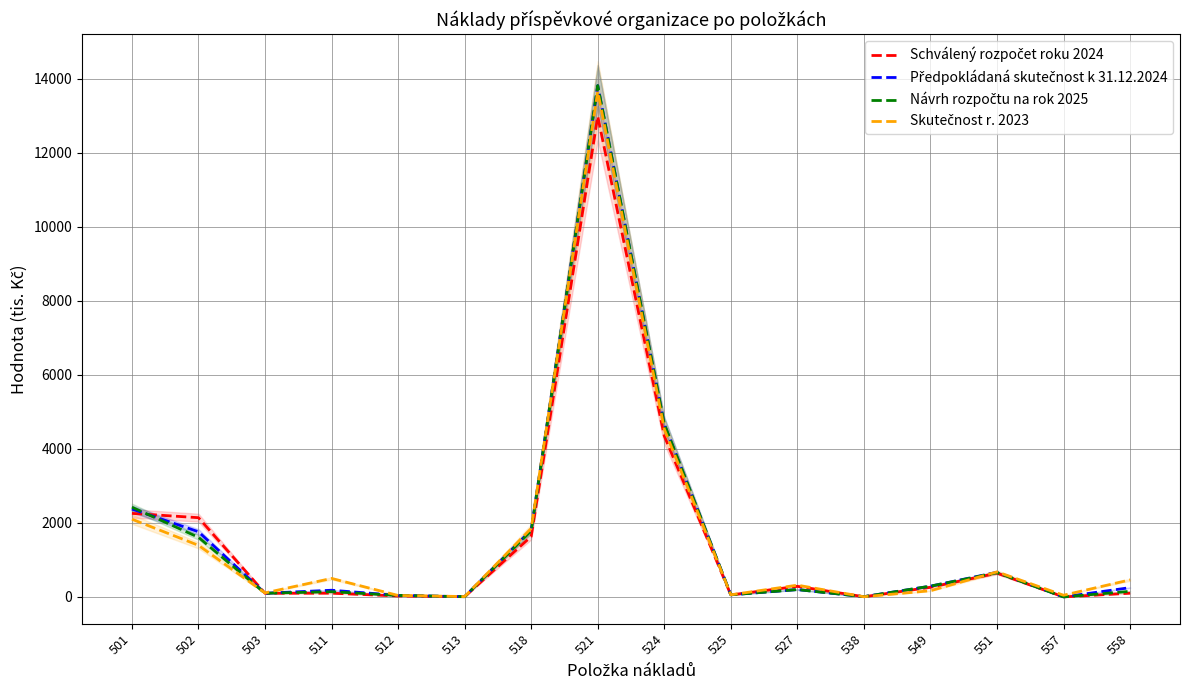

Which category has the highest value in the Předpokládaná skutečnost k 31.12.2024 series?

521